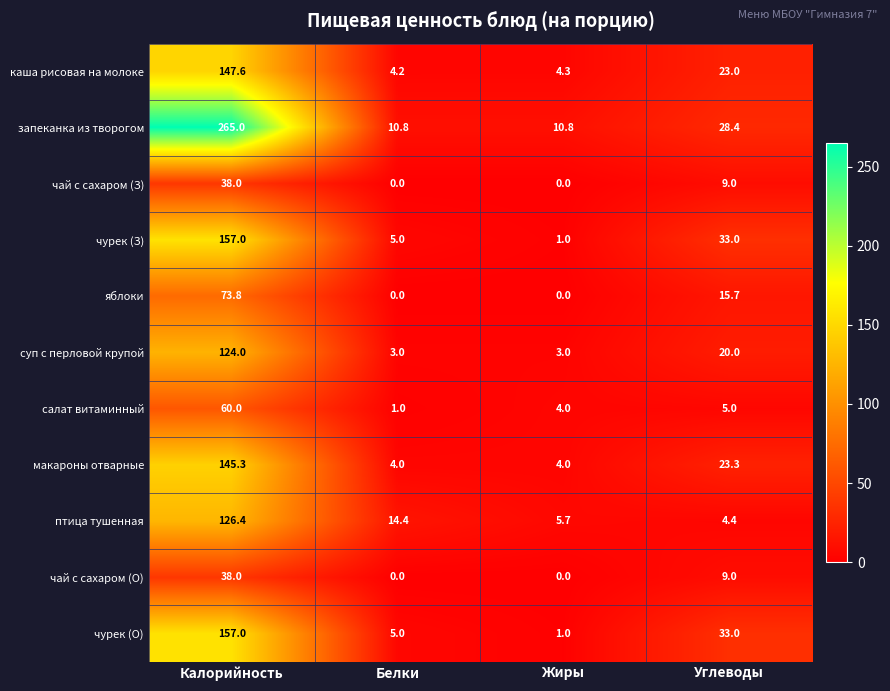

What is the sum of the чай с сахаром (О) values at Калорийность and Углеводы?

47.0